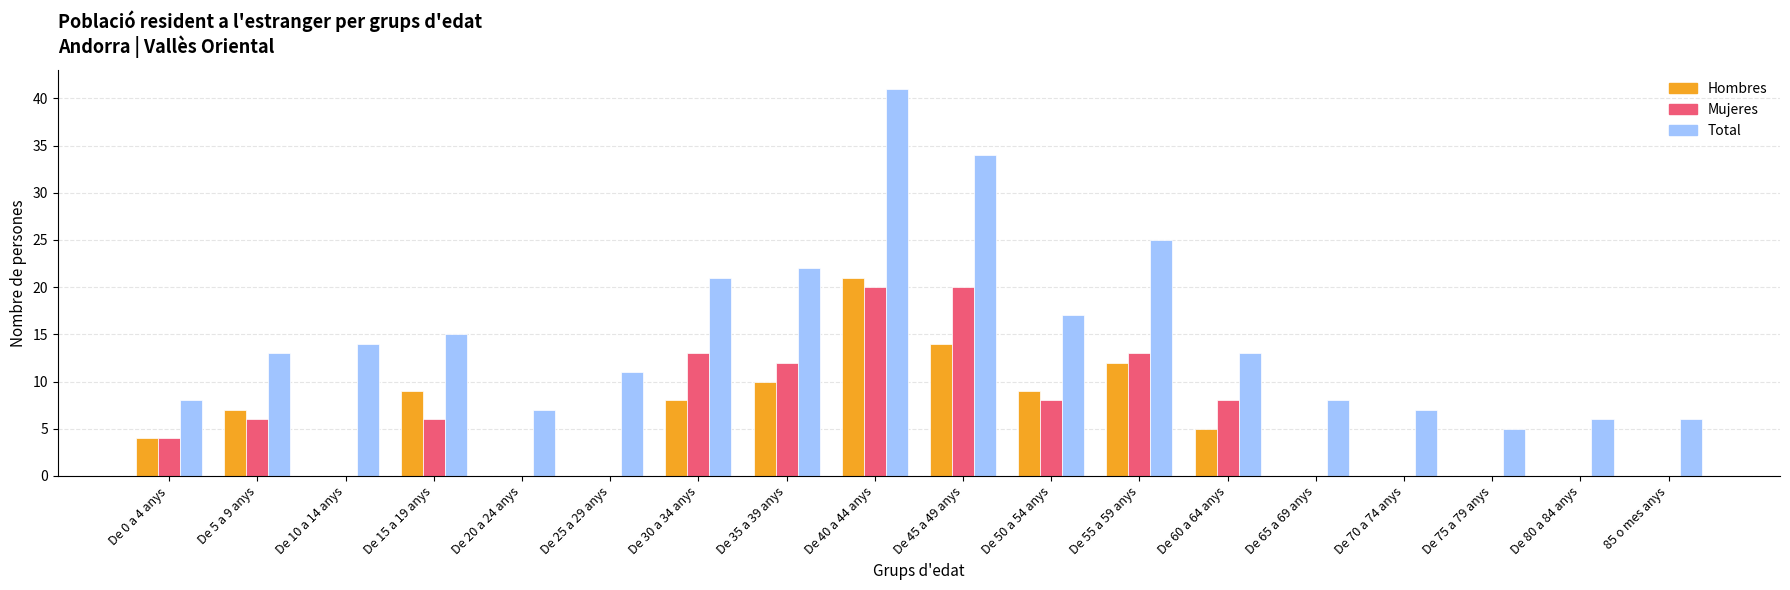

The value of Mujeres at De 20 a 24 anys is 0. True or false?

True